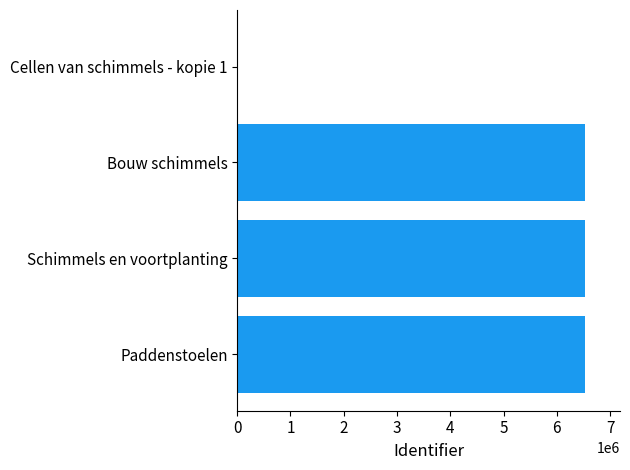

What is the change in value from Bouw schimmels to Cellen van schimmels - kopie 1?

-6531751